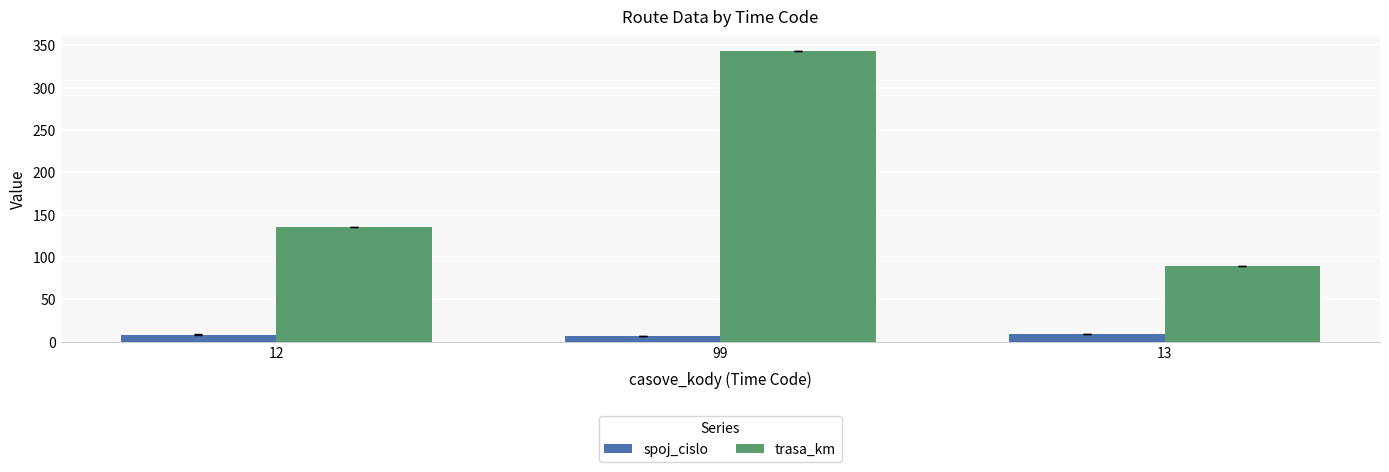

What are all the series names shown in the legend?

spoj_cislo, trasa_km